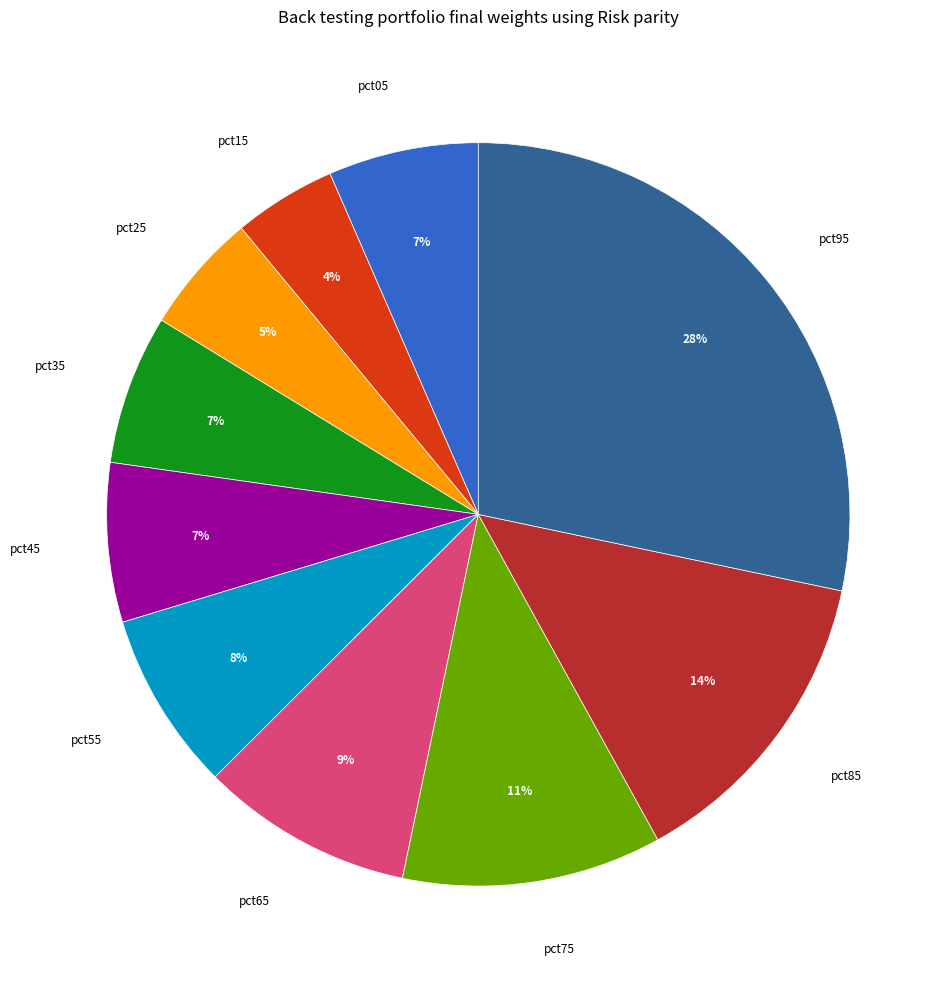

Is the sum of pct75 and pct15 greater than half?

No